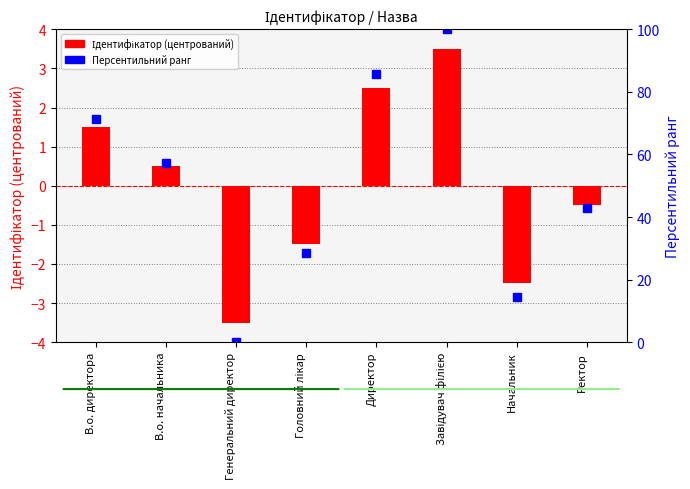

Reading left to right, what are all the values shown in this chart?

Ідентифікатор (центрований): В.о. директора=1.5	В.о. начальника=0.5	Генеральний директор=-3.5	Головний лікар=-1.5	Директор=2.5	Завідувач філією=3.5	Начальник=-2.5	Ректор=-0.5
Персентильний ранг: В.о. директора=71.4	В.о. начальника=57.1	Генеральний директор=0.0	Головний лікар=28.6	Директор=85.7	Завідувач філією=100.0	Начальник=14.3	Ректор=42.9